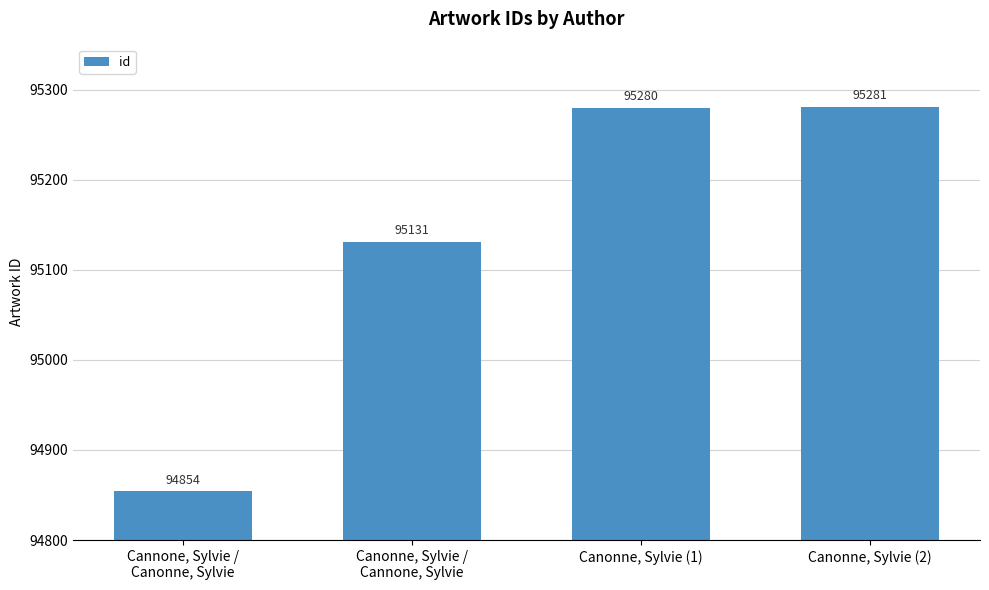

What is the ratio of the value at Canonne, Sylvie /
Cannone, Sylvie to the value at Canonne, Sylvie (1)?

1.0